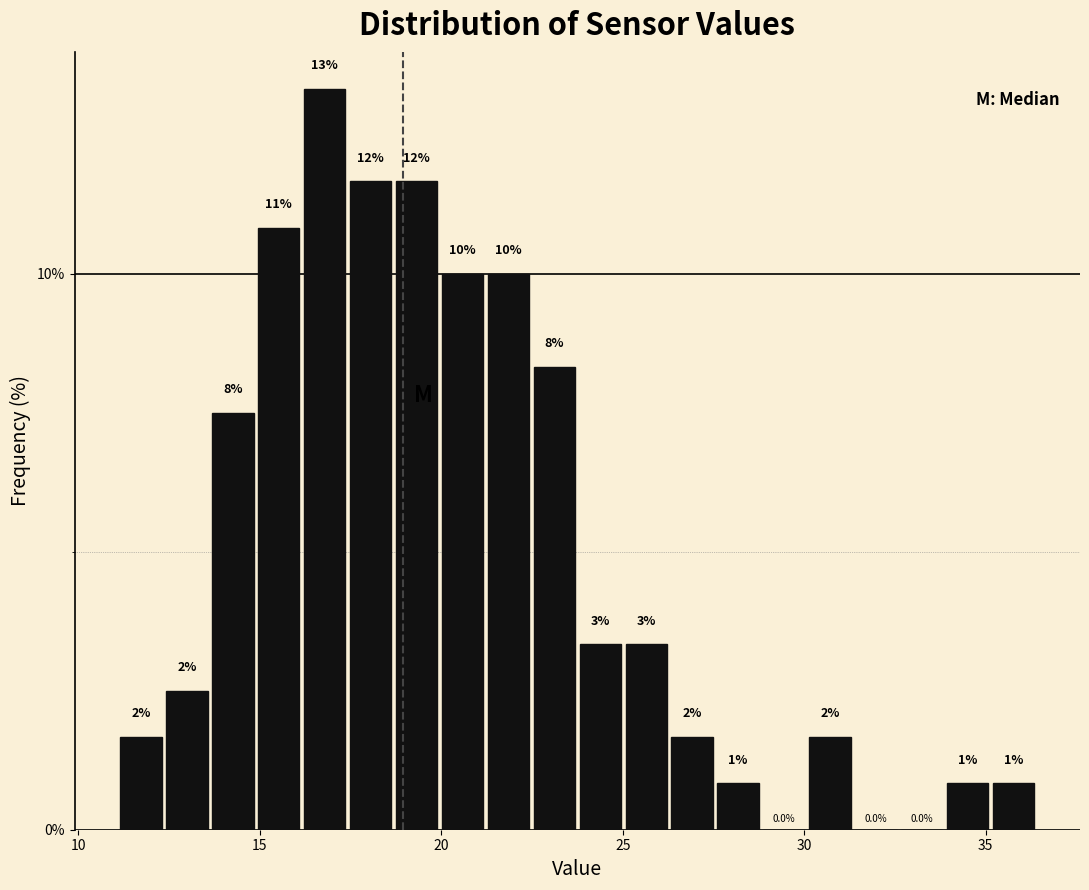

Read against the x-axis, roughly where is the centre of the tallest bar?

17.0